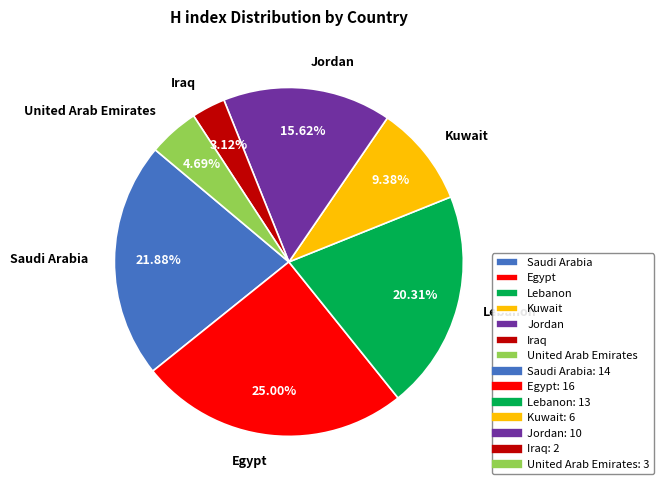

Between Jordan and Iraq, which is larger?

Jordan